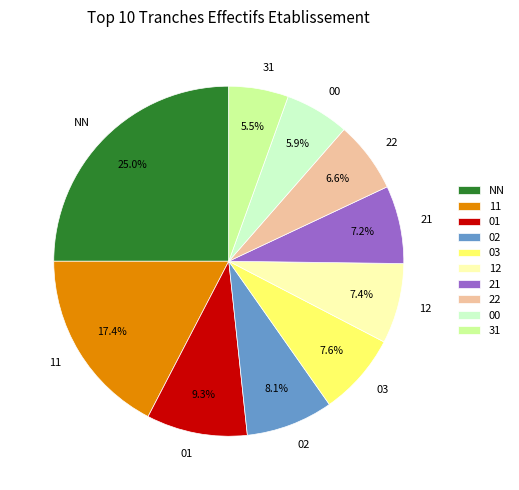

True or false: 12 accounts for 7% of the total.

True